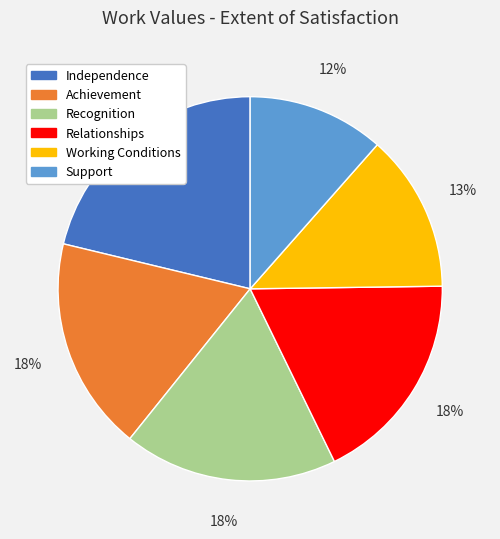

How many slices are in this pie chart?

6